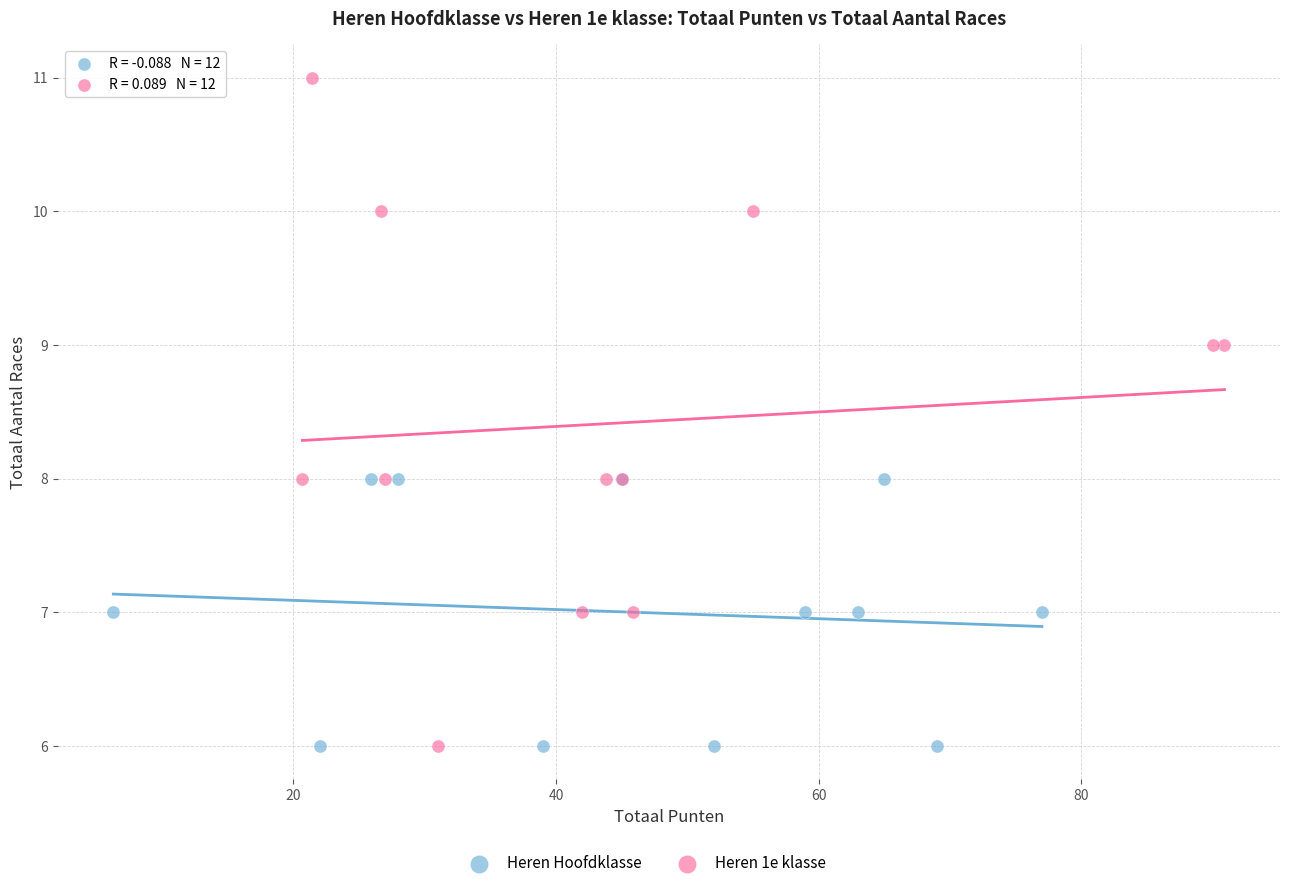

Which series has the largest Y range (max minus min)?

Heren 1e klasse